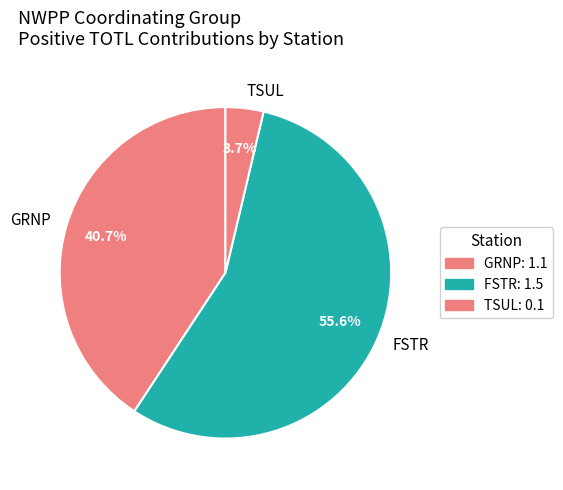

Which slice is the largest?

FSTR